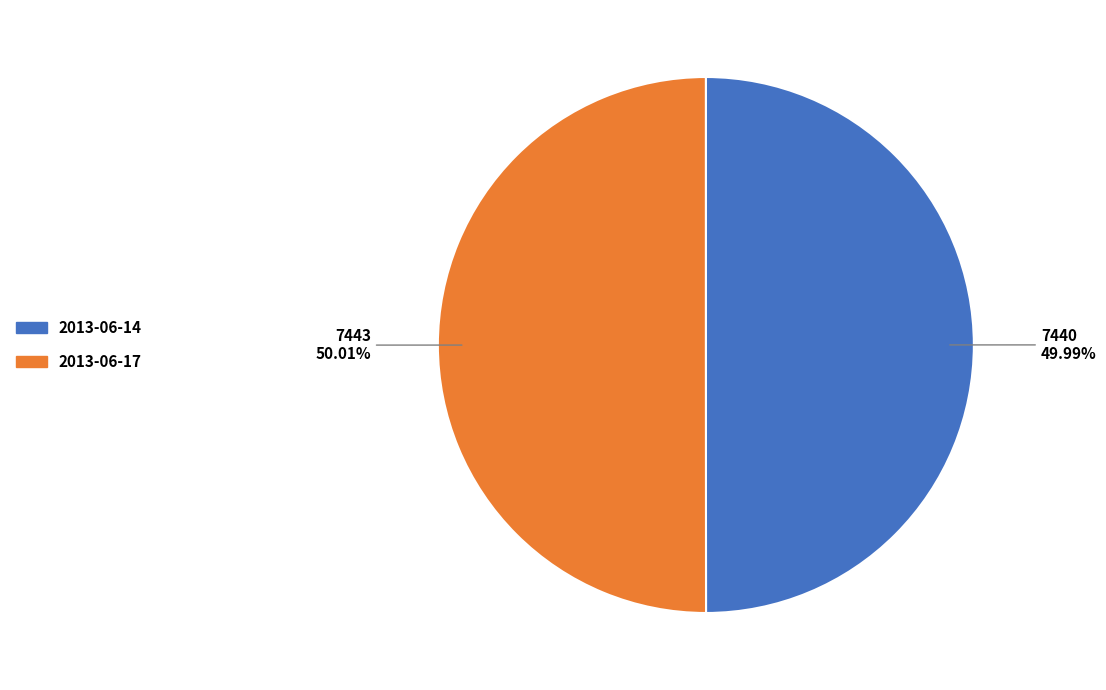

The 2013-06-17 slice represents 41% of the pie. True or false?

False